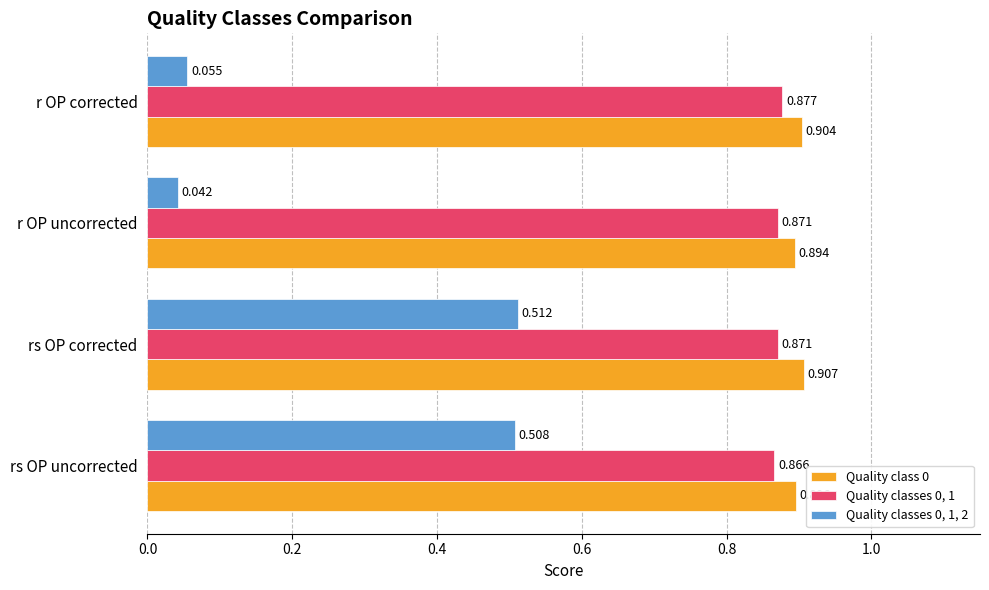

Where is Quality class 0 nearest to the value 0?

r OP uncorrected